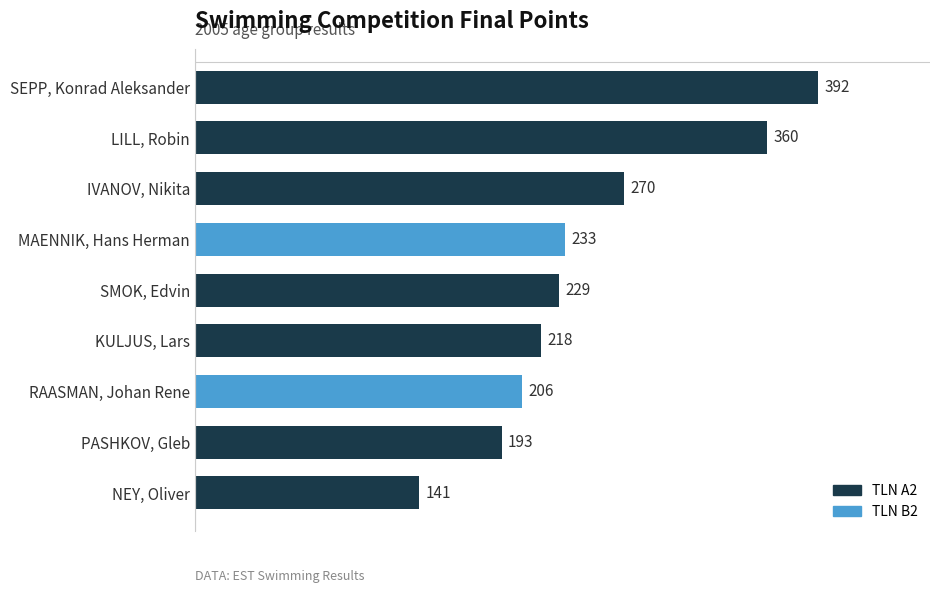

What is the value of the 7th bar from the top?

206